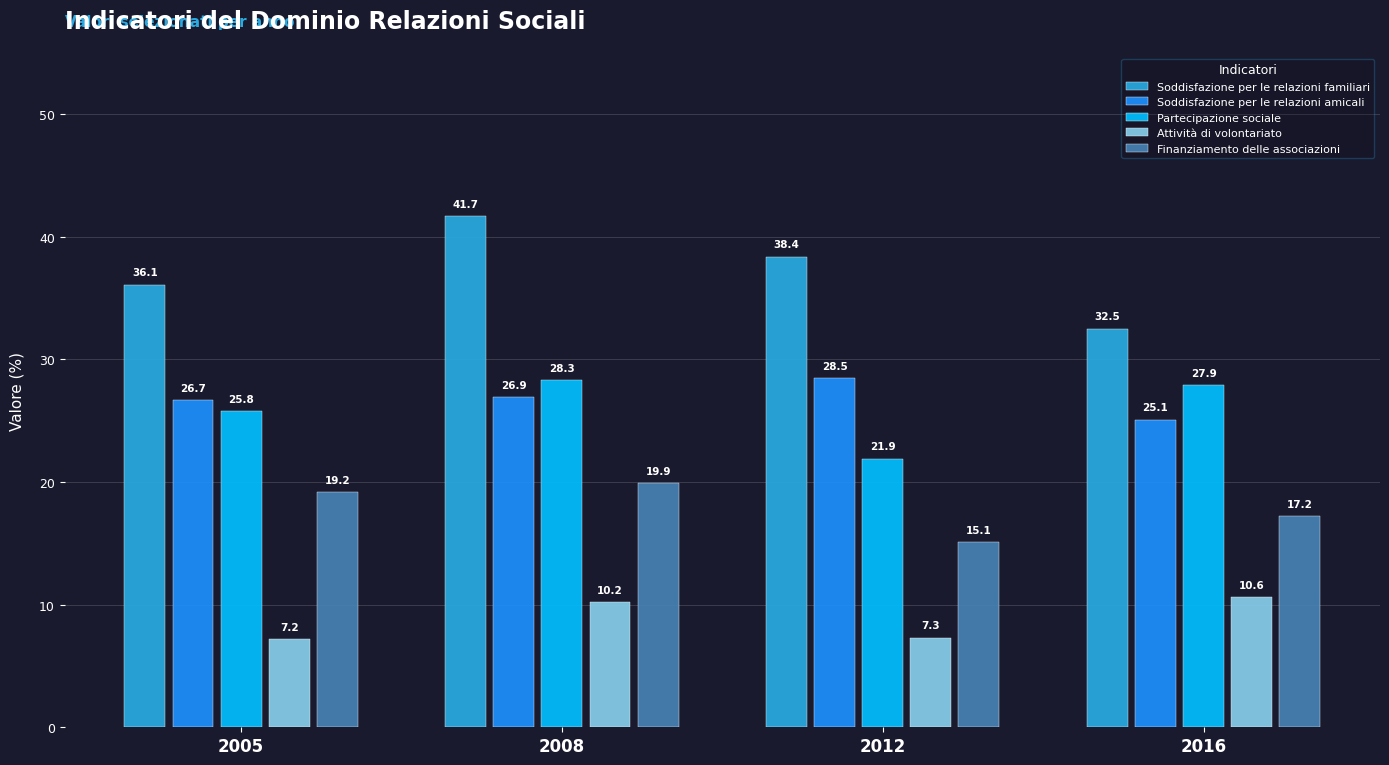

What is the difference between the maximum and minimum values in the Soddisfazione per le relazioni amicali series?

3.4